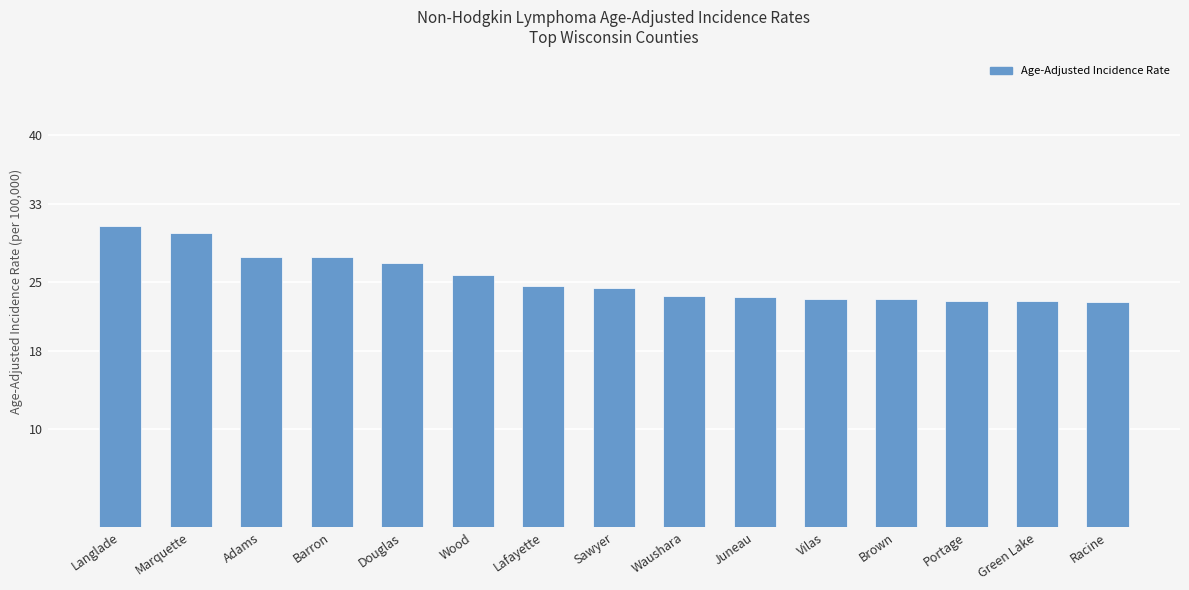

What is the difference between the maximum and minimum values?

7.7